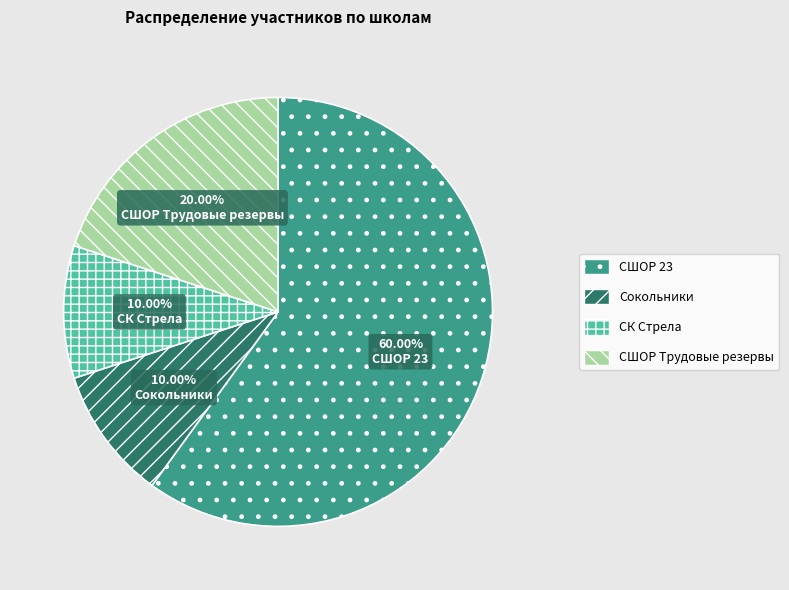

What percentage is the СК Стрела slice, to the nearest percent?

10%